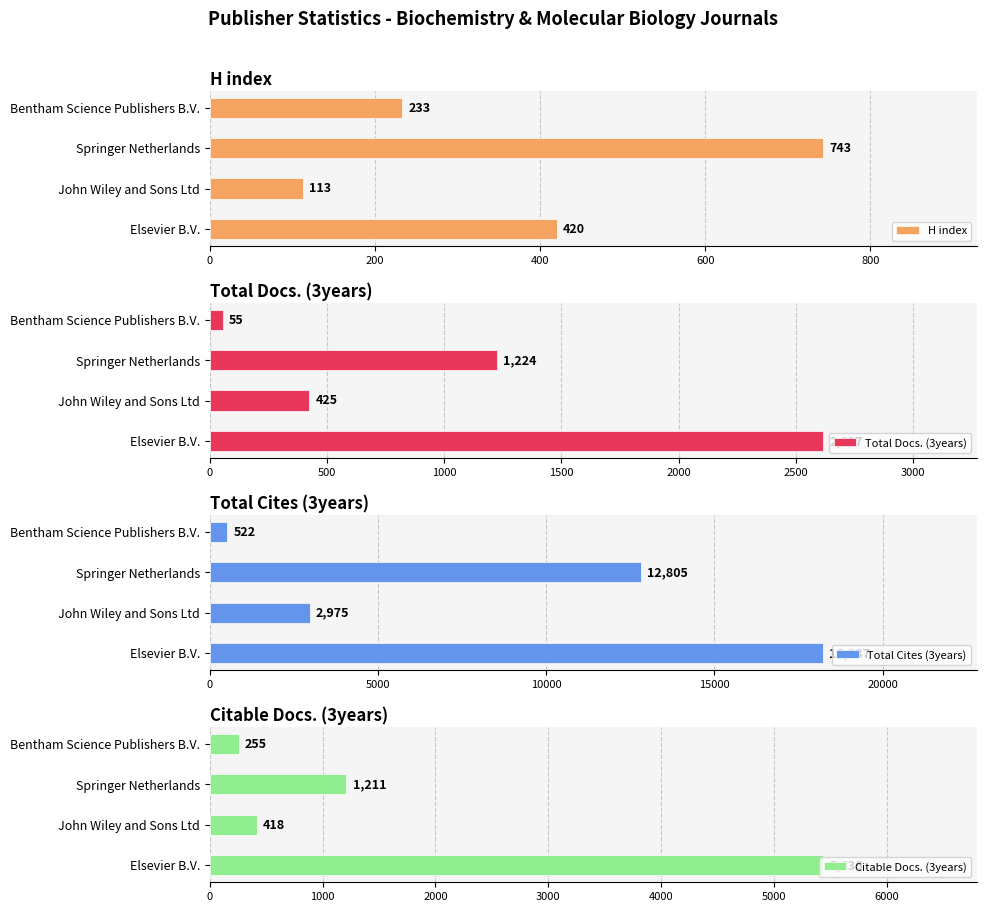

At which label is Total Cites (3years) closest to 9379?

Springer Netherlands